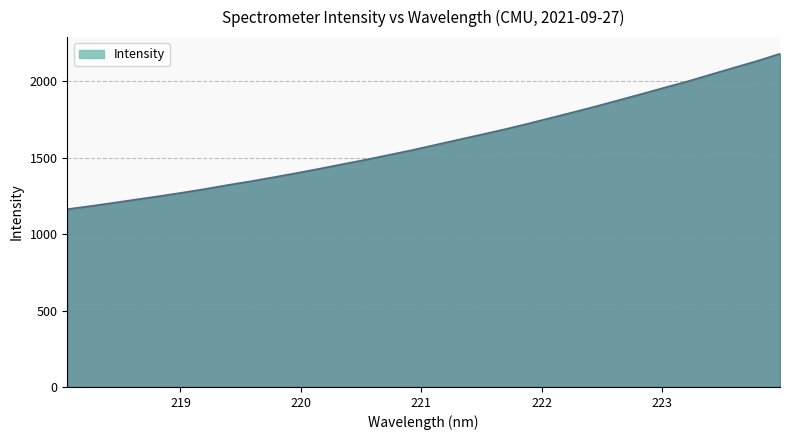

What is the difference between the maximum and minimum values?

1017.2